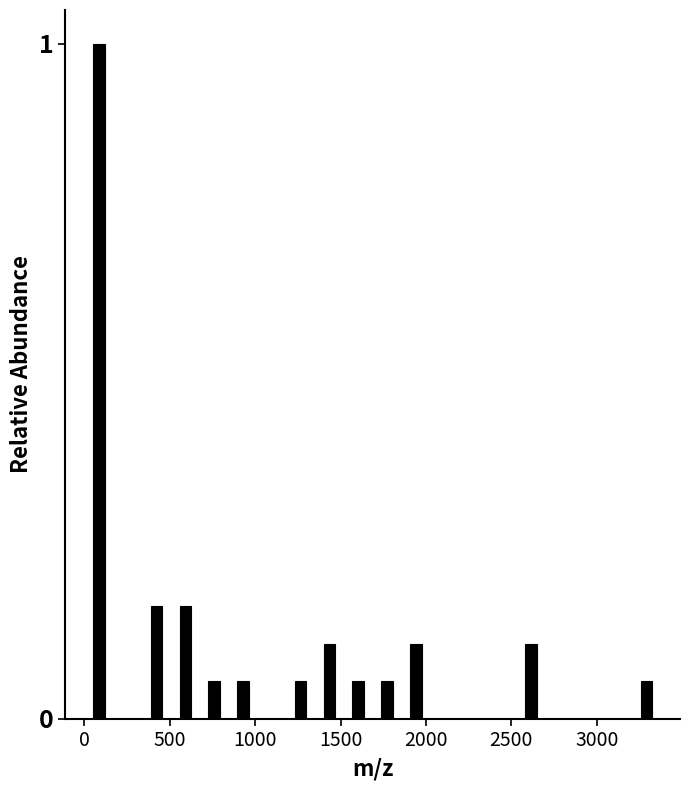

Read against the x-axis, roughly where is the centre of the tallest bar?

100